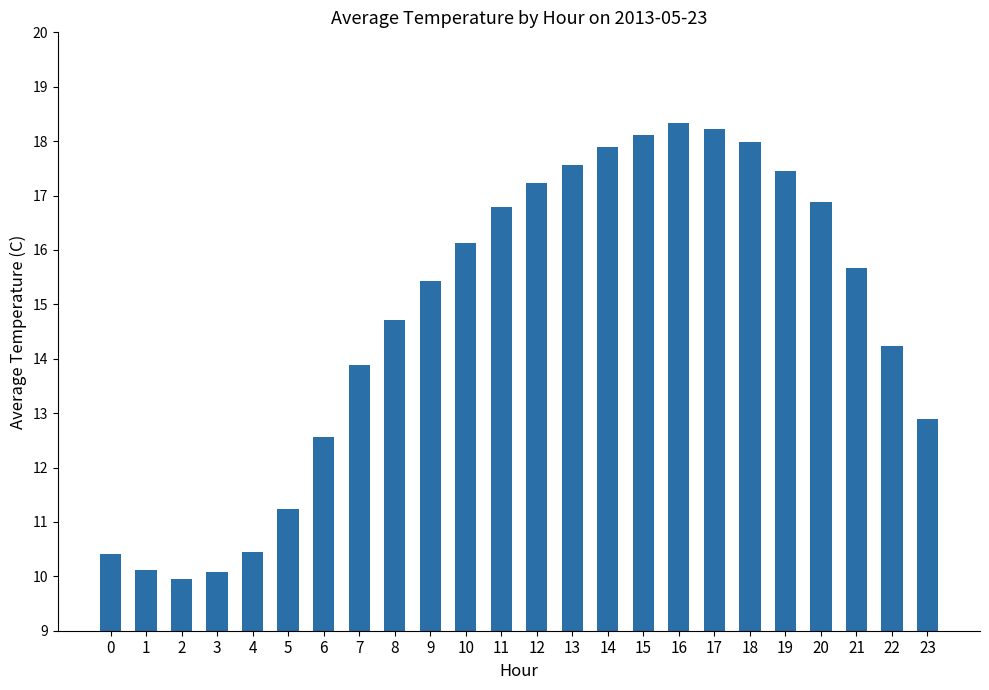

At which category does the chart reach its minimum across all series?

2